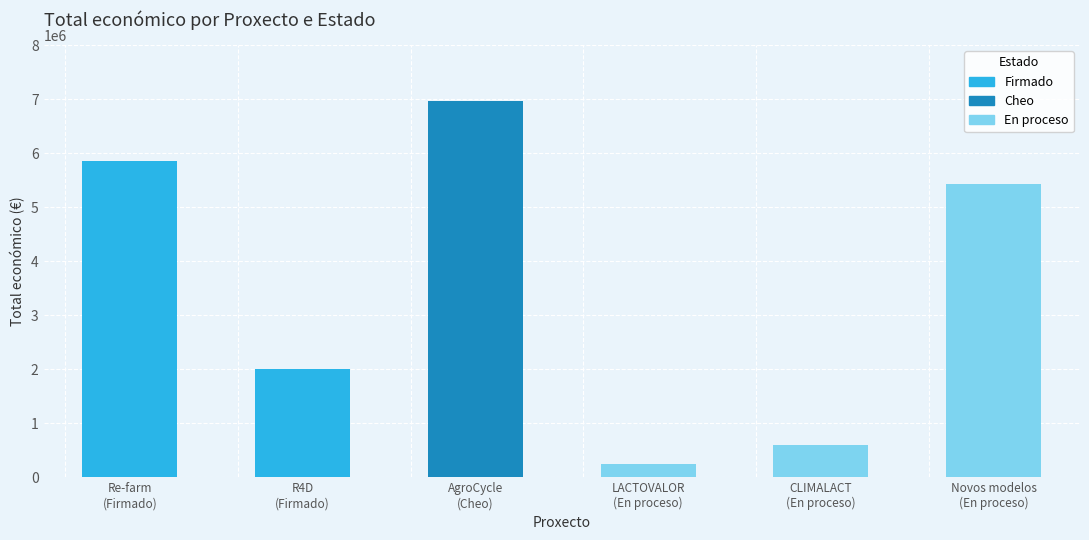

How many data points are less than 5433552?

3